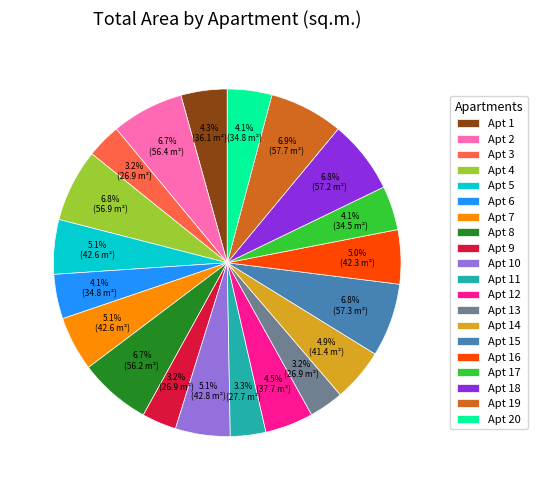

Which has a higher value, Apt 5 or Apt 19?

Apt 19